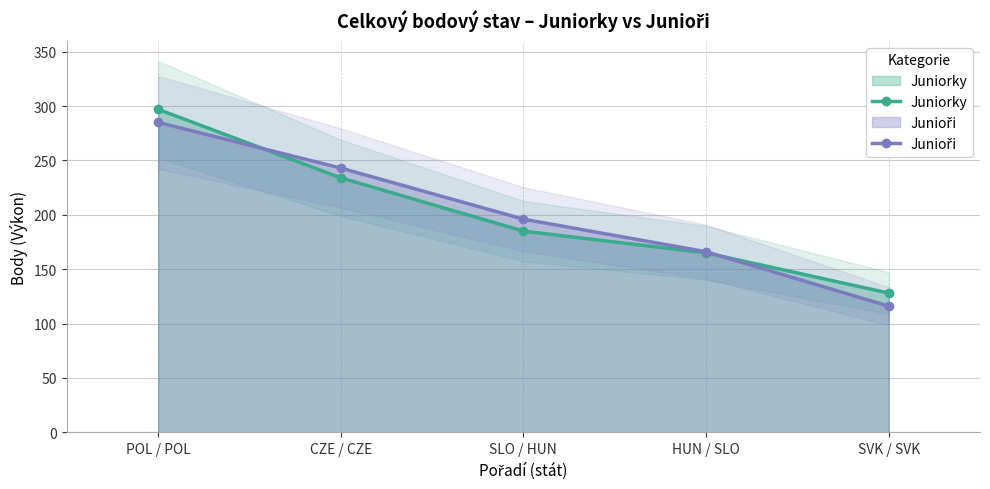

At which label does Juniorky reach its peak?

POL / POL